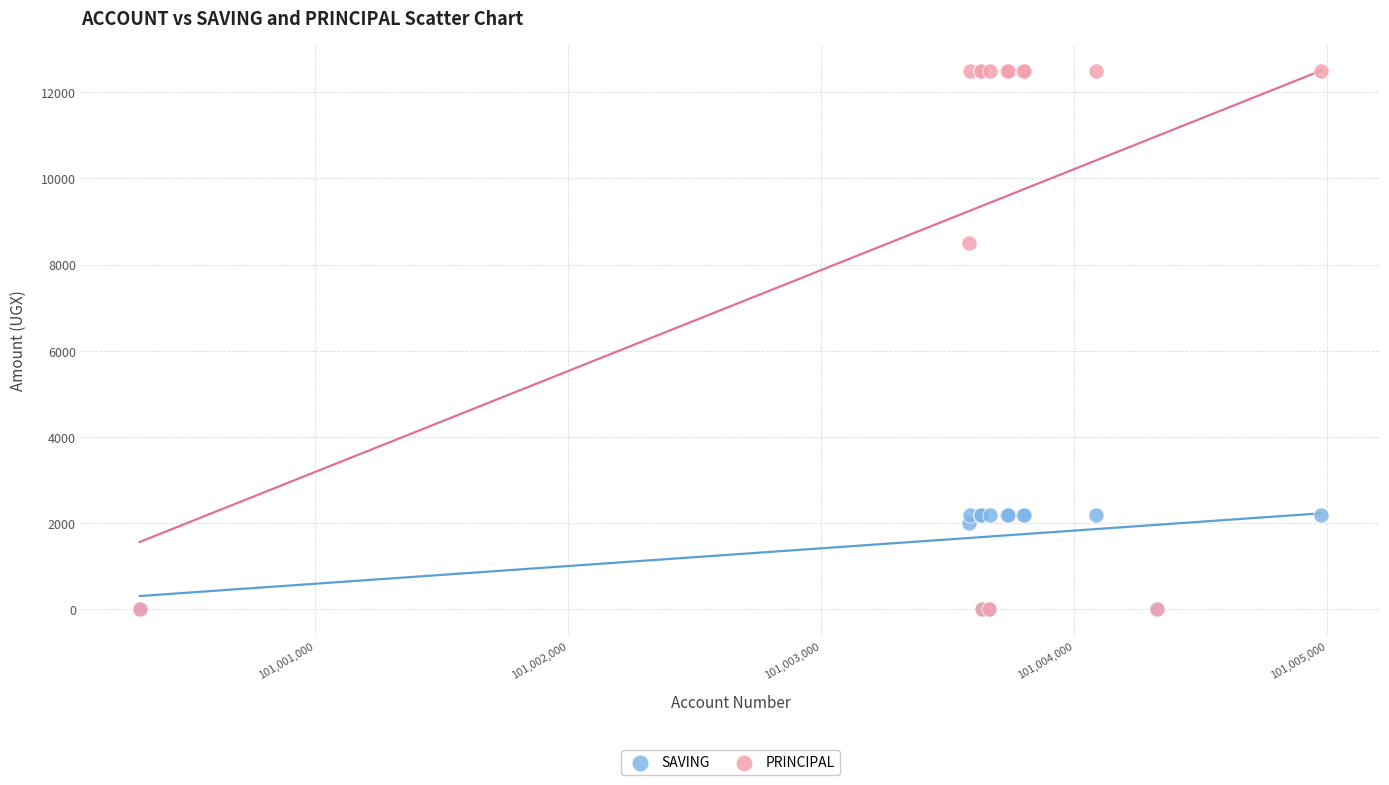

In the PRINCIPAL series, what Y value is closest to 6250?

8500